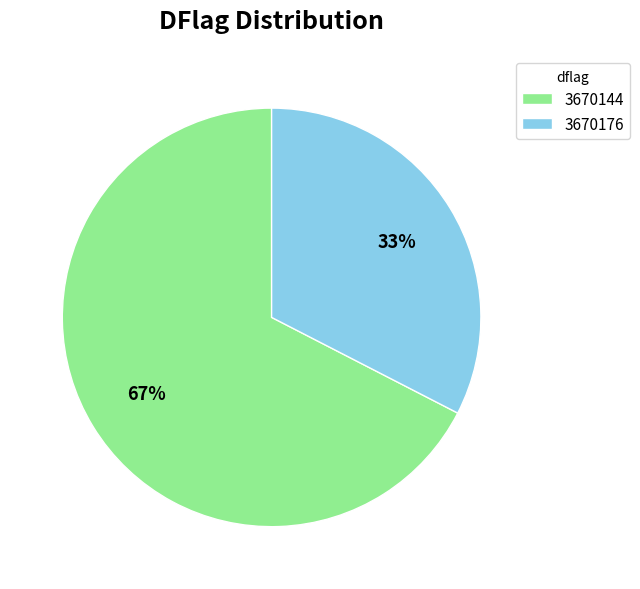

Approximately how many times larger is the value at 3670176 compared to 3670144?

0.5